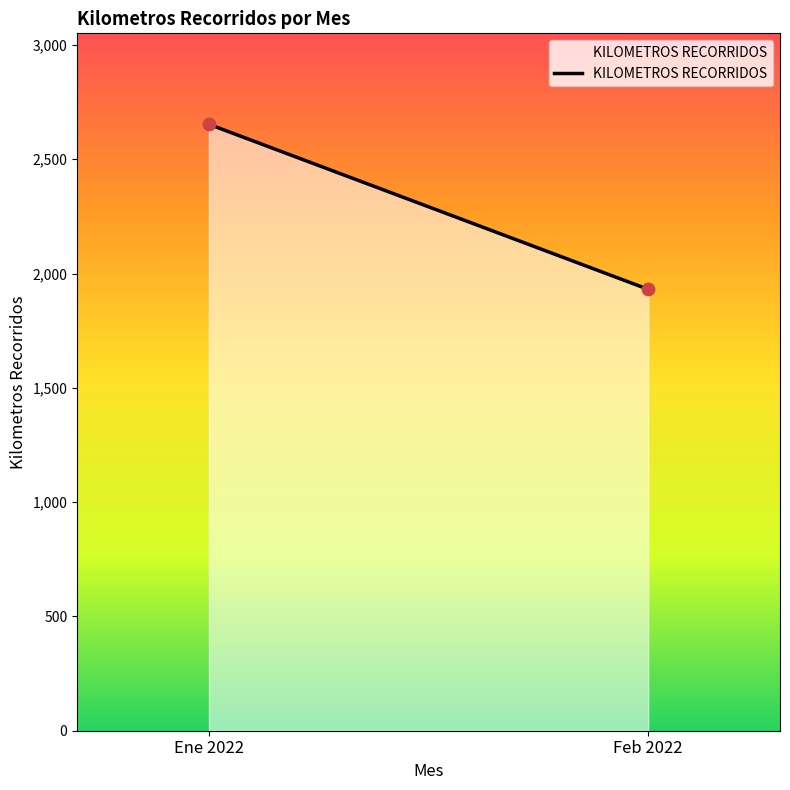

What is the range of Y values (max minus min)?

722